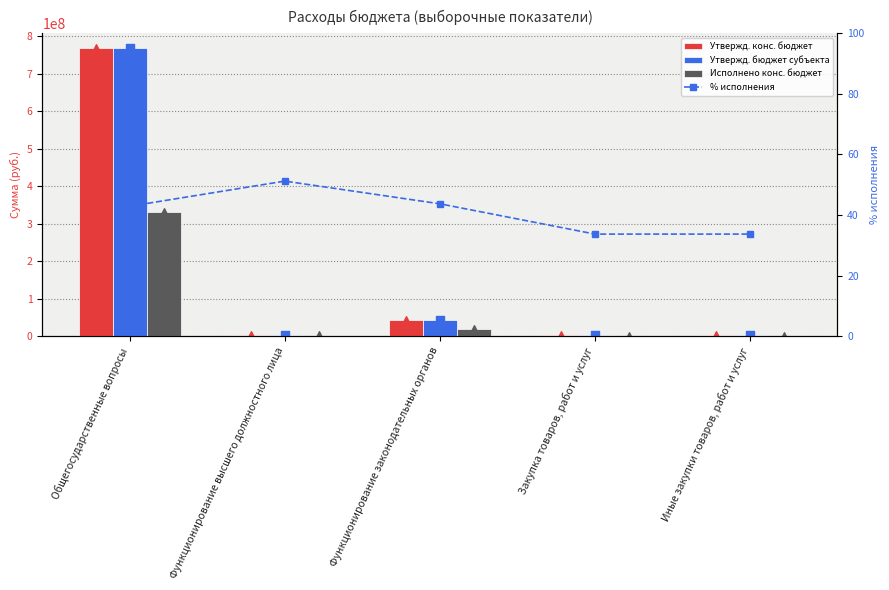

At which category is the sum across all series the highest?

Общегосударственные вопросы